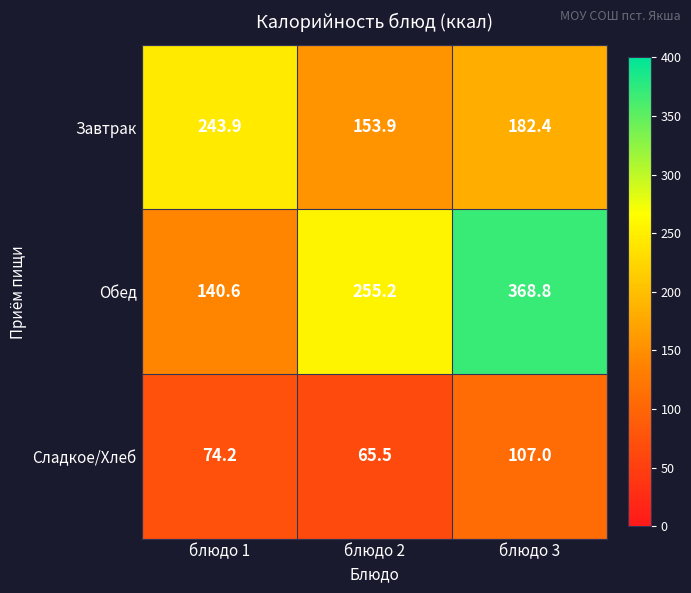

The value of Обед at блюдо 3 is 254.8. True or false?

False